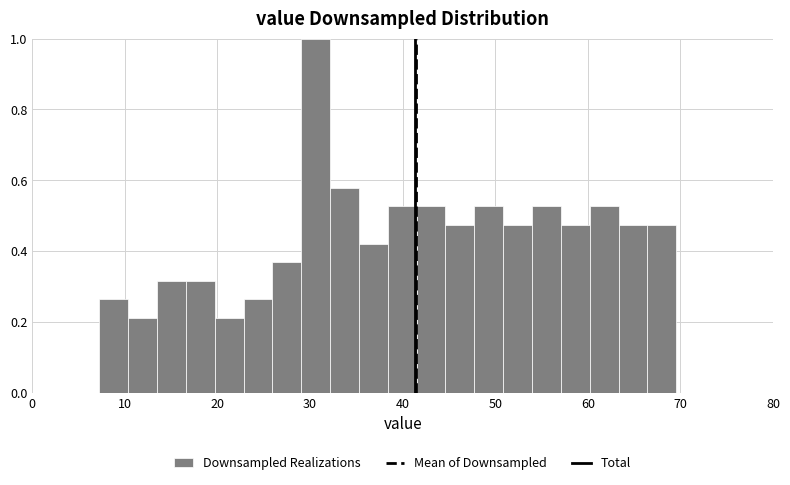

Read against the x-axis, roughly where is the centre of the tallest bar?

31